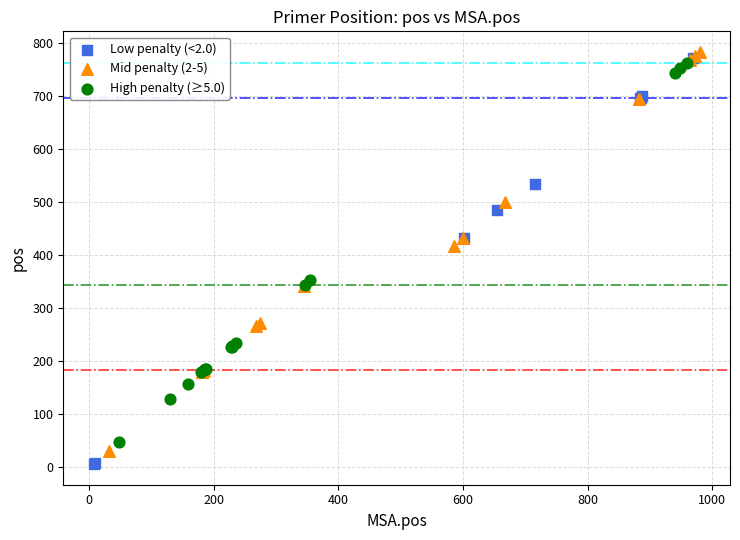

What are all the series names shown in the legend?

Low penalty (<2.0), Mid penalty (2-5), High penalty (≥5.0)